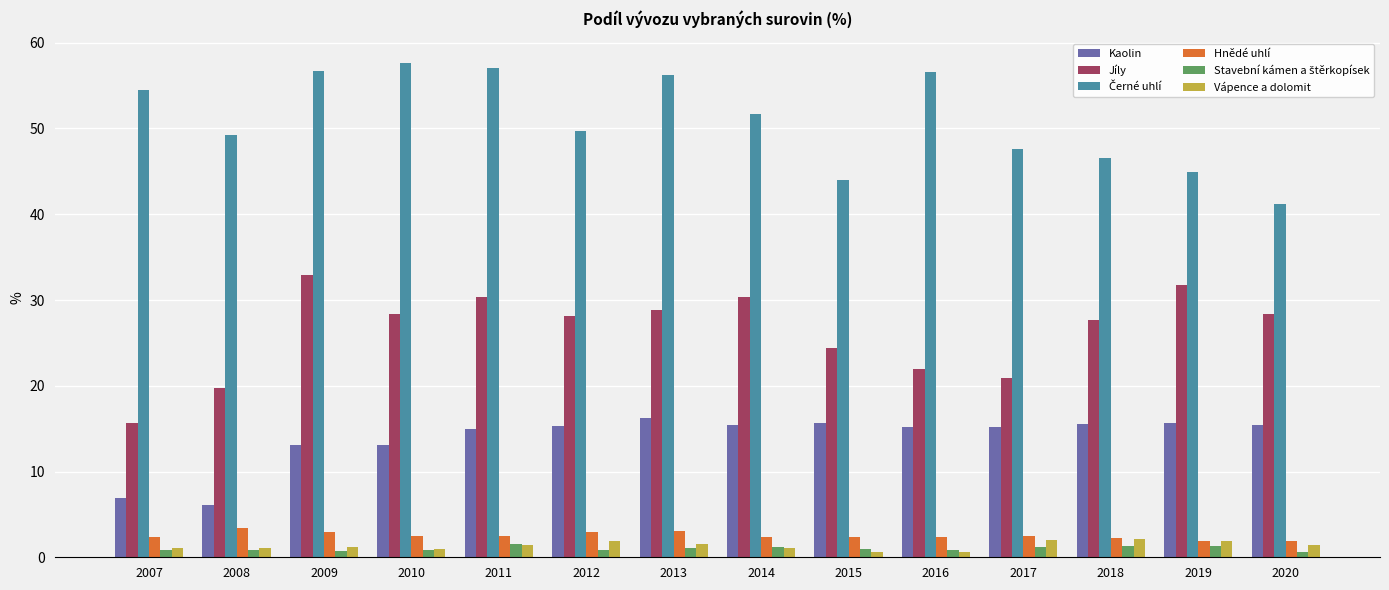

What is the total value across all series at 2011?

107.7